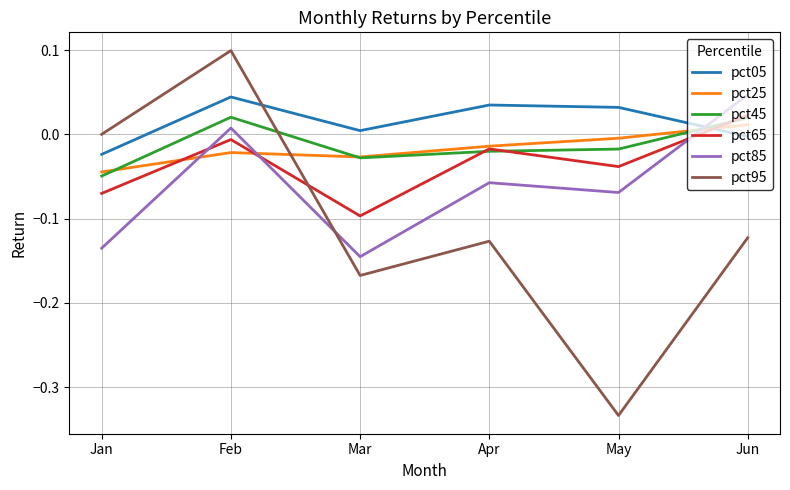

Which series has the largest range (max minus min)?

pct95